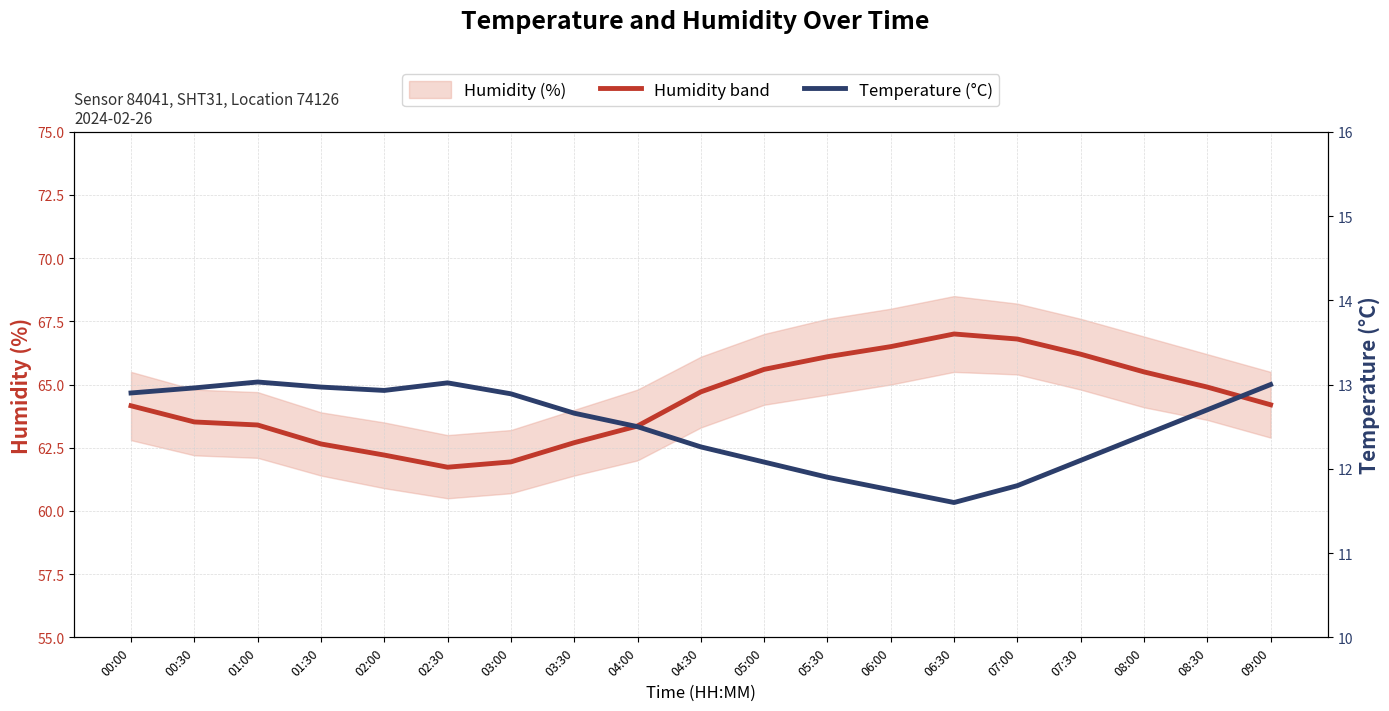

True or false: temperature and humidity cross at least once.

False